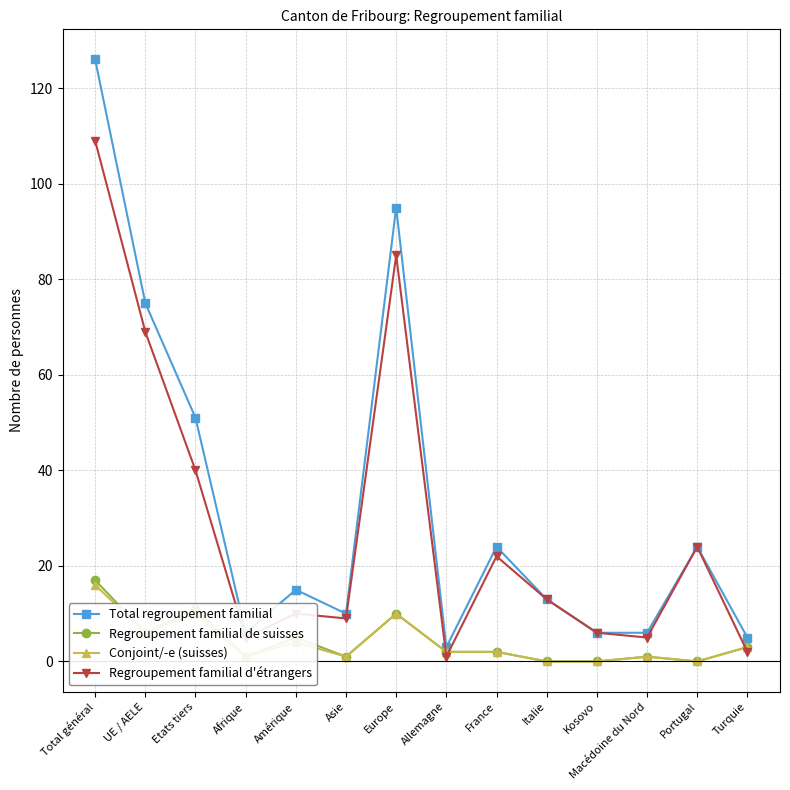

What is the value of the Total regroupement familial point at the 6th from the left?

10